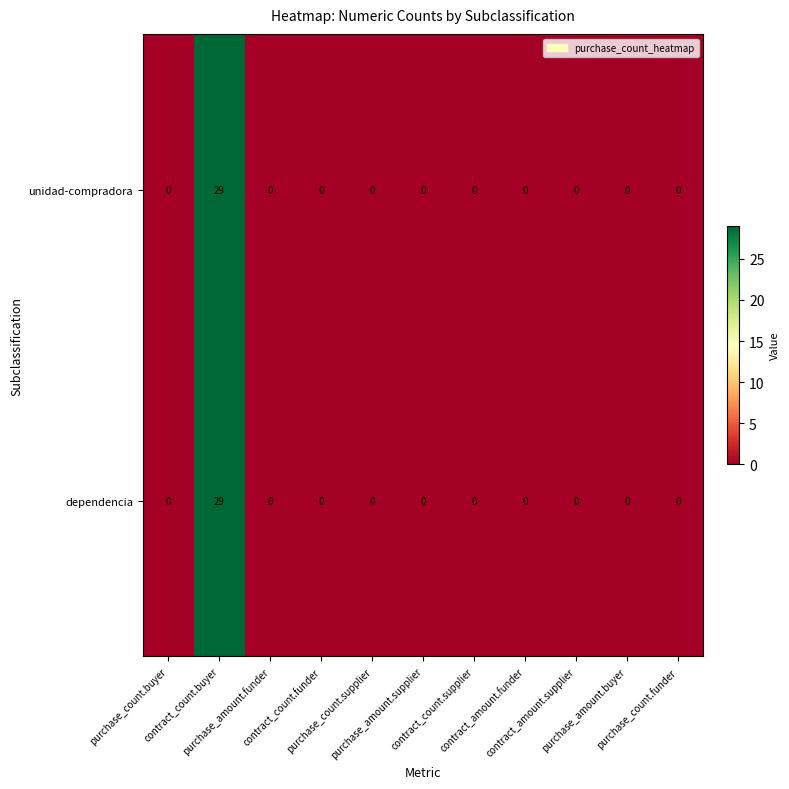

What is the sum of all unidad-compradora values?

29